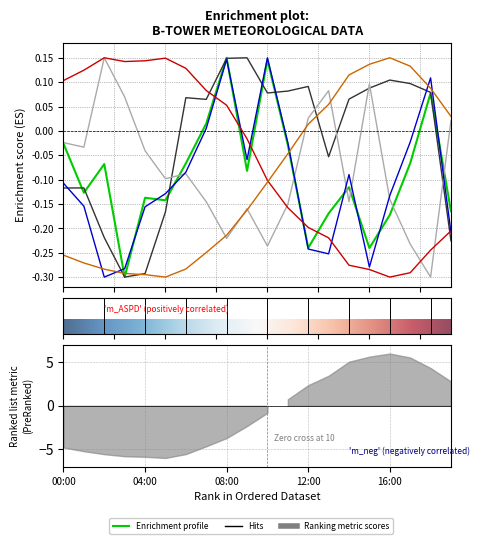

Reading left to right, transcribe all the data shown in this chart.

m_ASPD: -0.0	-0.1	-0.1	-0.3	-0.1	-0.1	-0.1	0.0	0.1	-0.1	0.1	-0.0	-0.2	-0.2	-0.1	-0.2	-0.2	-0.1	0.1	-0.2
m_DIR: -0.1	-0.1	-0.2	-0.3	-0.3	-0.2	0.1	0.1	0.1	0.1	0.1	0.1	0.1	-0.1	0.1	0.1	0.1	0.1	0.1	-0.2
m_STD: -0.0	-0.0	0.1	0.1	-0.0	-0.1	-0.1	-0.1	-0.2	-0.2	-0.2	-0.2	0.0	0.1	-0.1	0.1	-0.1	-0.2	-0.3	0.0
m_VSPD: -0.1	-0.2	-0.3	-0.3	-0.2	-0.1	-0.1	0.0	0.1	-0.1	0.1	-0.0	-0.2	-0.3	-0.1	-0.3	-0.1	-0.0	0.1	-0.2
m_RHUM: 0.1	0.1	0.1	0.1	0.1	0.1	0.1	0.1	0.1	-0.0	-0.1	-0.2	-0.2	-0.2	-0.3	-0.3	-0.3	-0.3	-0.2	-0.2
m_OUTTEMP: -0.3	-0.3	-0.3	-0.3	-0.3	-0.3	-0.3	-0.2	-0.2	-0.2	-0.1	-0.0	0.0	0.1	0.1	0.1	0.1	0.1	0.1	0.0